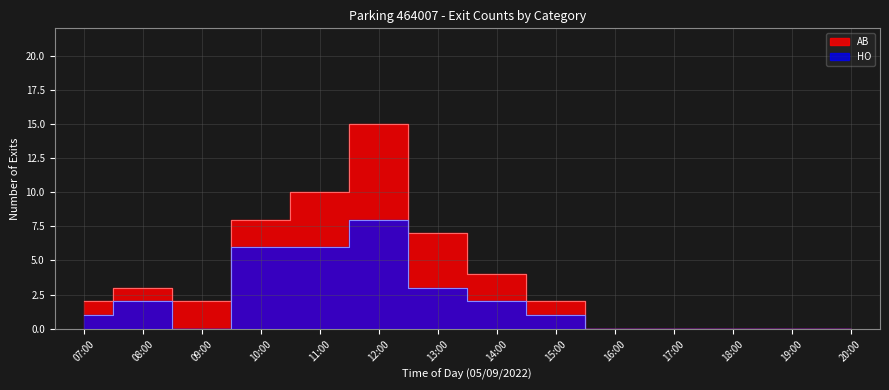

Rank the series by their maximum value, from highest to lowest.

HO, AB